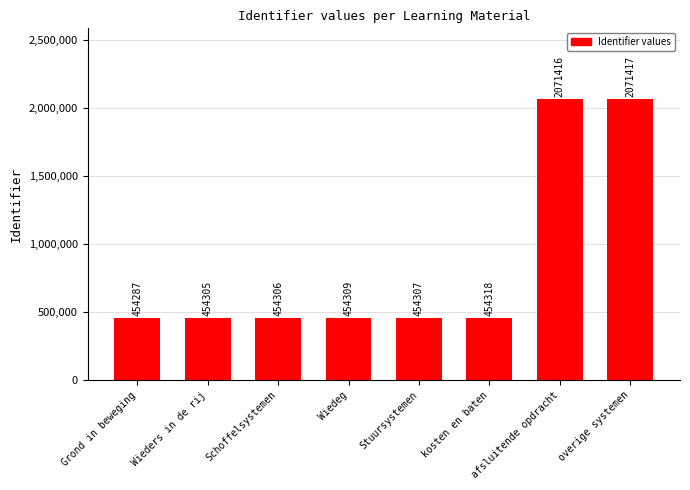

What is the difference between the second highest and minimum values?

1617129